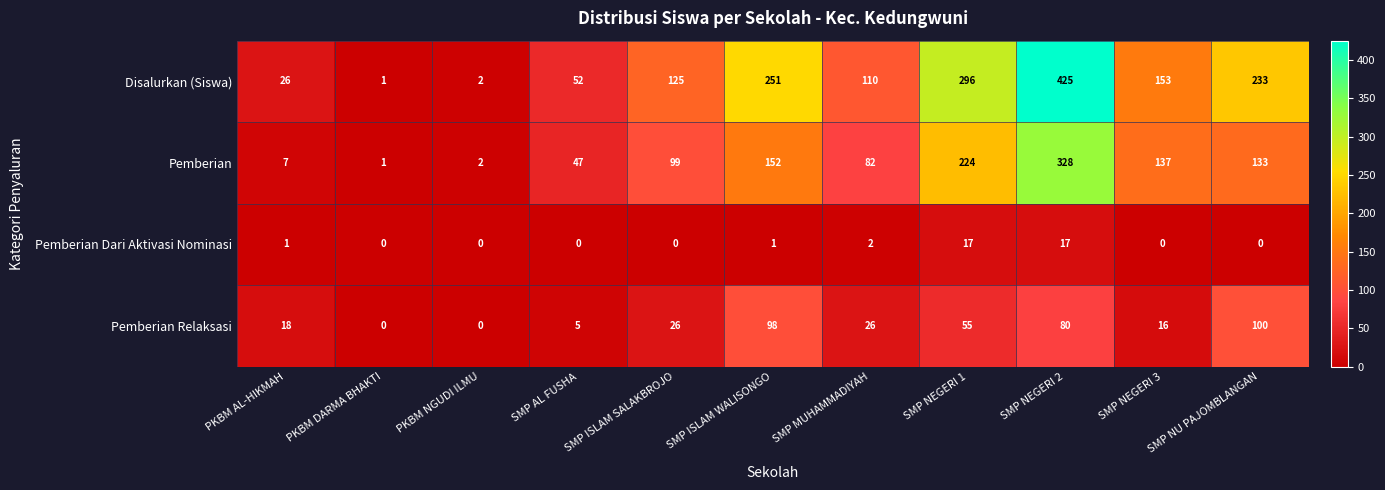

Between PKBM NGUDI ILMU and SMP ISLAM WALISONGO, which series saw the biggest shift?

Disalurkan (Siswa)